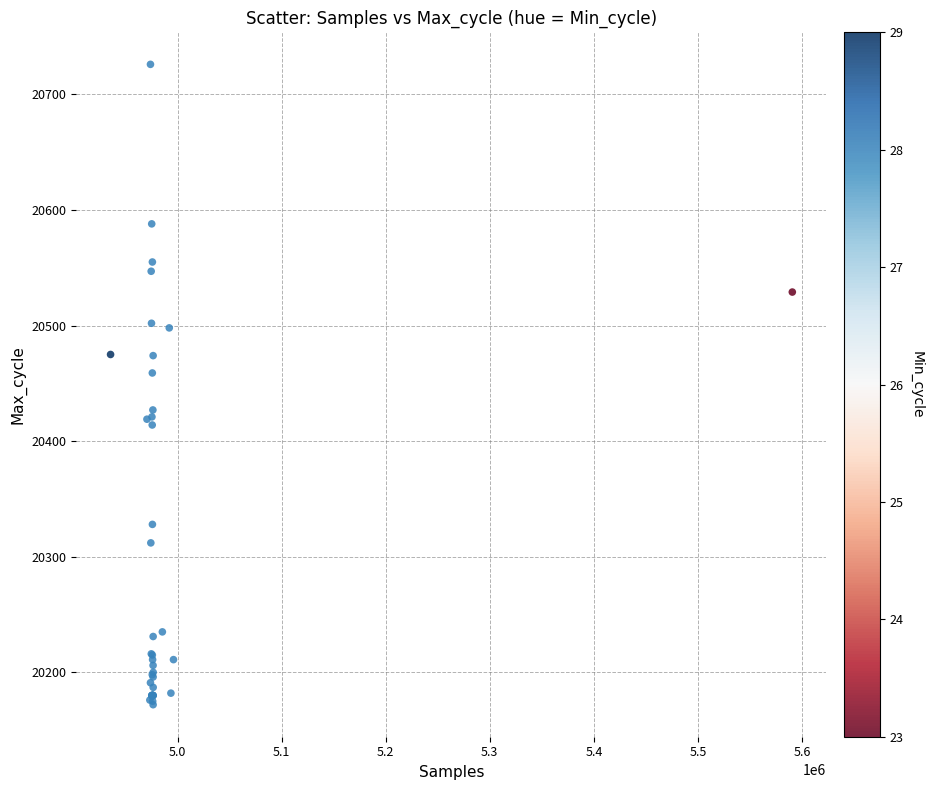

What Y value in the scatter plot is closest to 20449?

20459